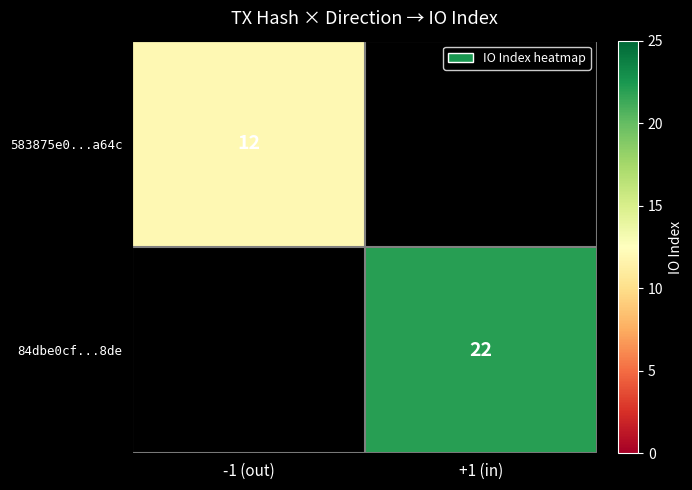

Is the value of 84dbe0cf...8de at +1 (in) greater than the value of 583875e0...a64c at -1 (out)?

Yes